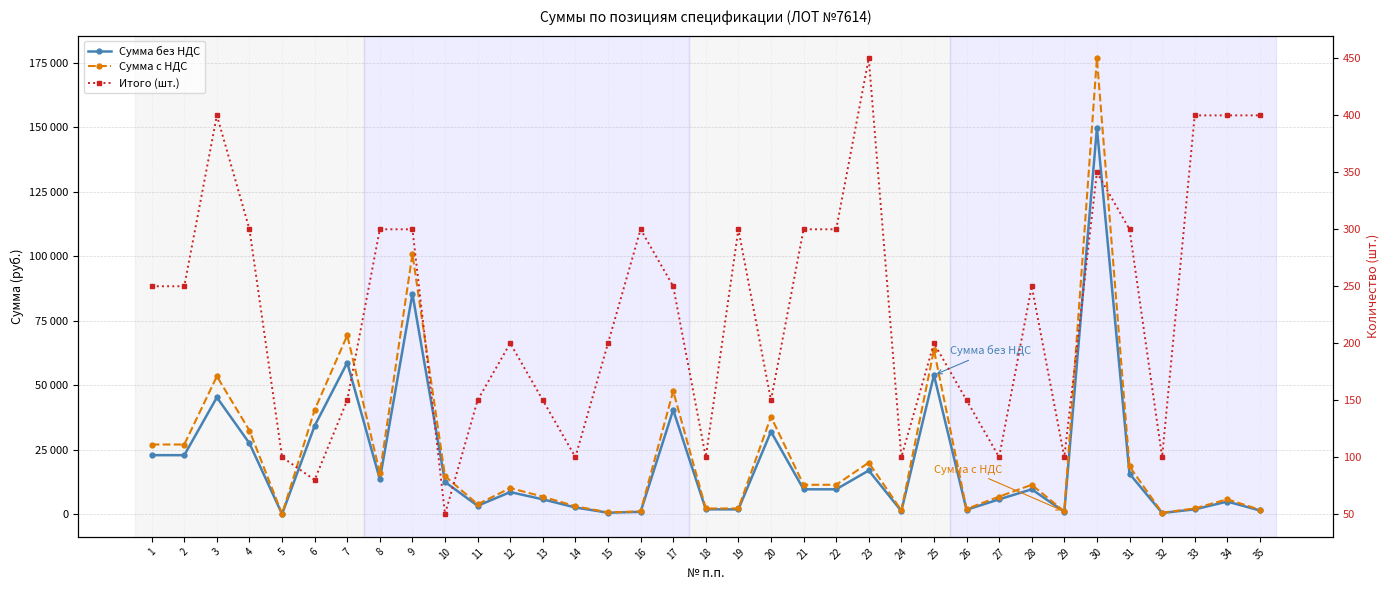

Reading left to right, what are all the values shown in this chart?

Сумма без НДС: 1=22950.0	2=22950.0	3=45360.0	4=27540.0	5=108.0	6=34320.0	7=58806.0	8=13608.0	9=85536.0	10=12555.0	11=3321.0	12=8640.0	13=5832.0	14=2666.0	15=648.0	16=972.0	17=40500.0	18=1944.0	19=1944.0	20=32076.0	21=9720.0	22=9720.0	23=17010.0	24=1296.0	25=54000.0	26=1782.0	27=5832.0	28=9720.0	29=972.0	30=149800.0	31=15750.0	32=540.0	33=1944.0	34=4968.0	35=1512.0
Сумма с НДС: 1=27081.0	2=27081.0	3=53524.8	4=32497.2	5=127.4	6=40497.6	7=69391.1	8=16057.4	9=100932.5	10=14814.9	11=3918.8	12=10195.2	13=6881.8	14=3145.9	15=764.6	16=1147.0	17=47790.0	18=2293.9	19=2293.9	20=37849.7	21=11469.6	22=11469.6	23=20071.8	24=1529.3	25=63720.0	26=2102.8	27=6881.8	28=11469.6	29=1147.0	30=176764.0	31=18585.0	32=637.2	33=2293.9	34=5862.2	35=1784.2
Итого (шт.): 1=250.0	2=250.0	3=400.0	4=300.0	5=100.0	6=80.0	7=150.0	8=300.0	9=300.0	10=50.0	11=150.0	12=200.0	13=150.0	14=100.0	15=200.0	16=300.0	17=250.0	18=100.0	19=300.0	20=150.0	21=300.0	22=300.0	23=450.0	24=100.0	25=200.0	26=150.0	27=100.0	28=250.0	29=100.0	30=350.0	31=300.0	32=100.0	33=400.0	34=400.0	35=400.0